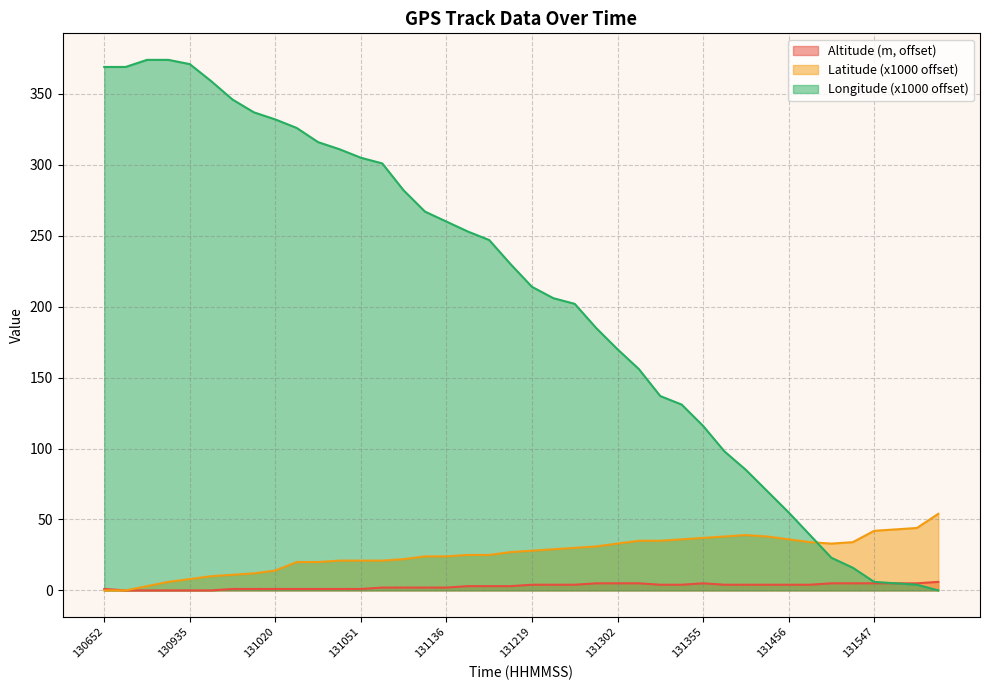

How many lines are shown in the chart?

3